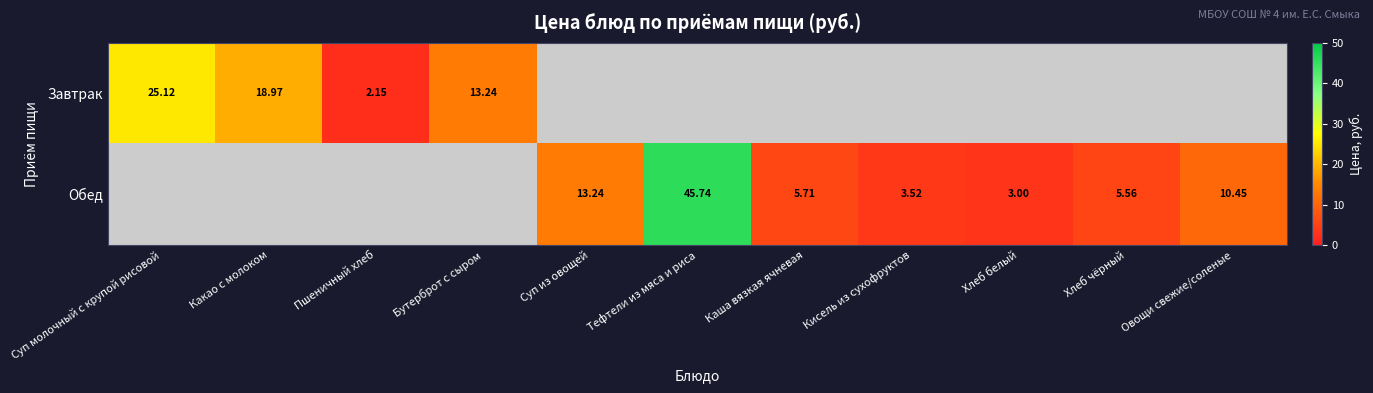

Is the value of Обед at Каша вязкая ячневая greater than the value of Завтрак at Какао с молоком?

No